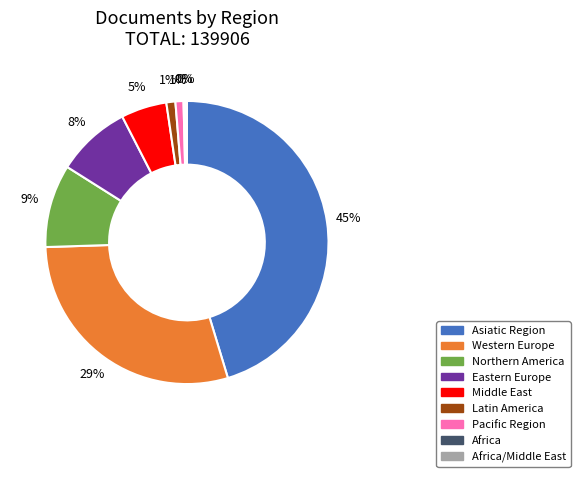

Is there any slice that represents more than half of the pie?

No